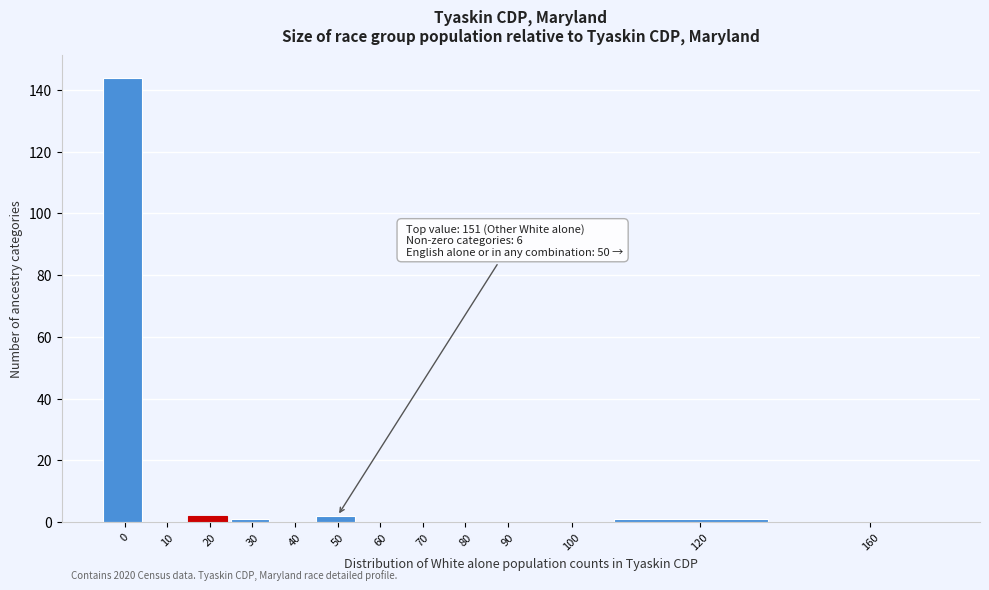

Reading left to right, extract all data points from this chart.

0=144	10=0	20=2	30=1	40=0	50=2	60=0	70=0	80=0	90=0	100=0	120=1	160=0